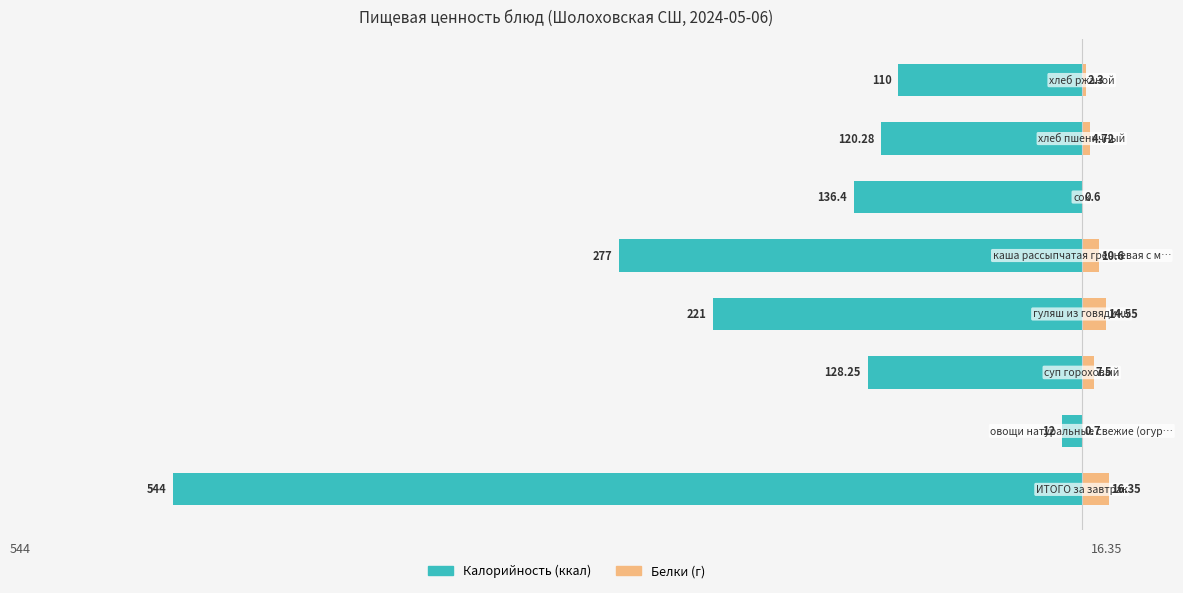

What are all the series names shown in the legend?

Калорийность, Белки